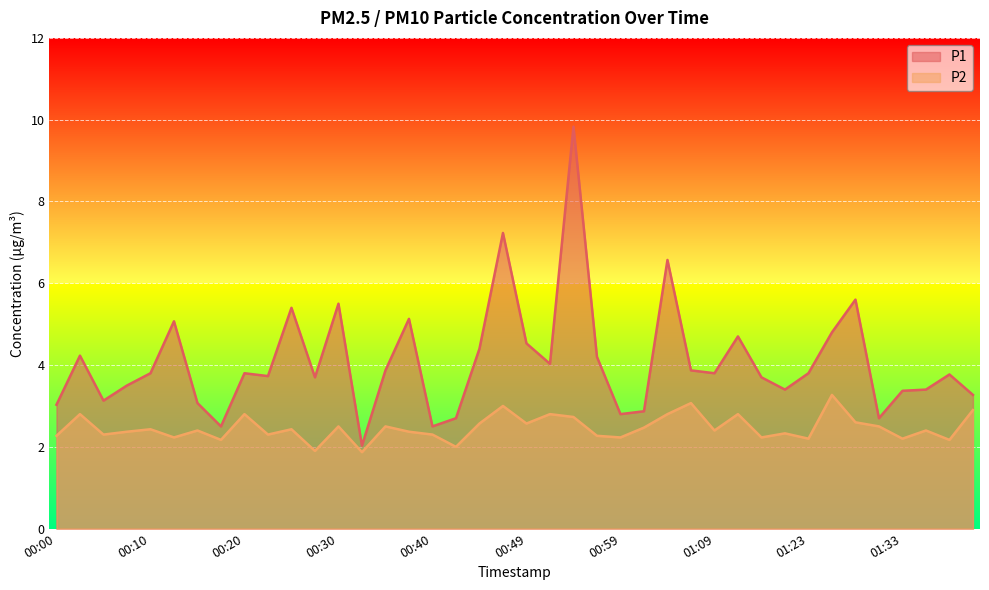

What is the spread (max minus min) of values at 01:20?

1.1